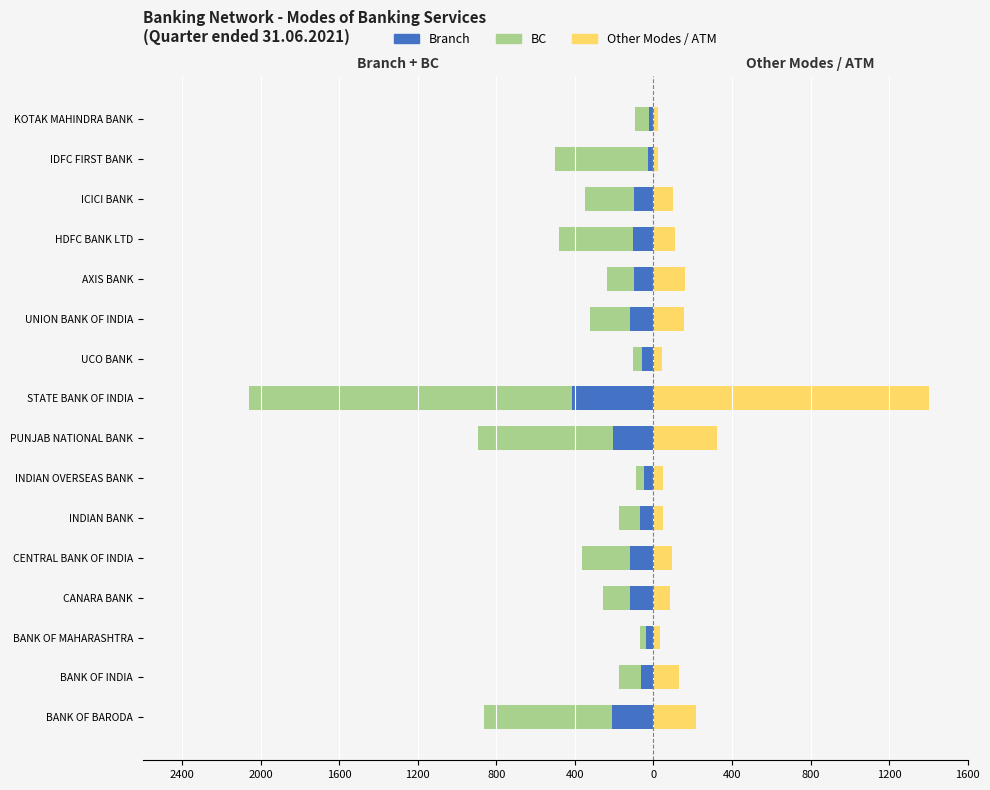

Count the number of categories in the chart.

16